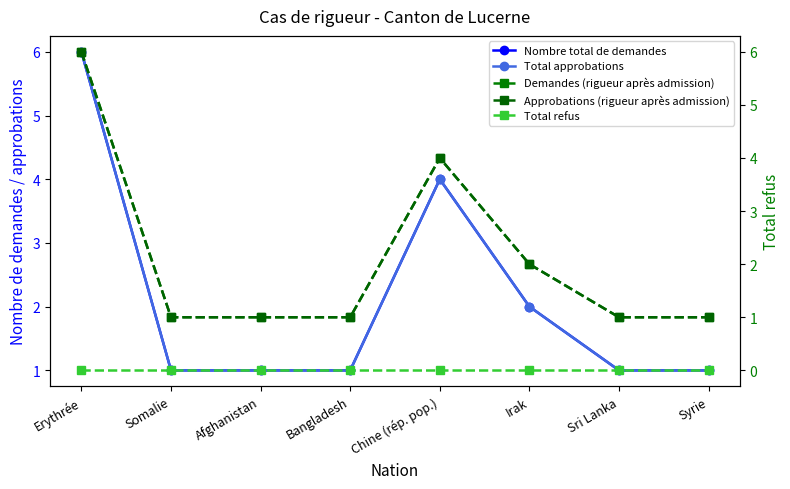

Which series has the largest range (max minus min)?

Nombre total de demandes